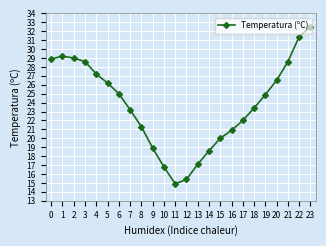

Approximately how many times larger is the value at 22 compared to 14?

1.7